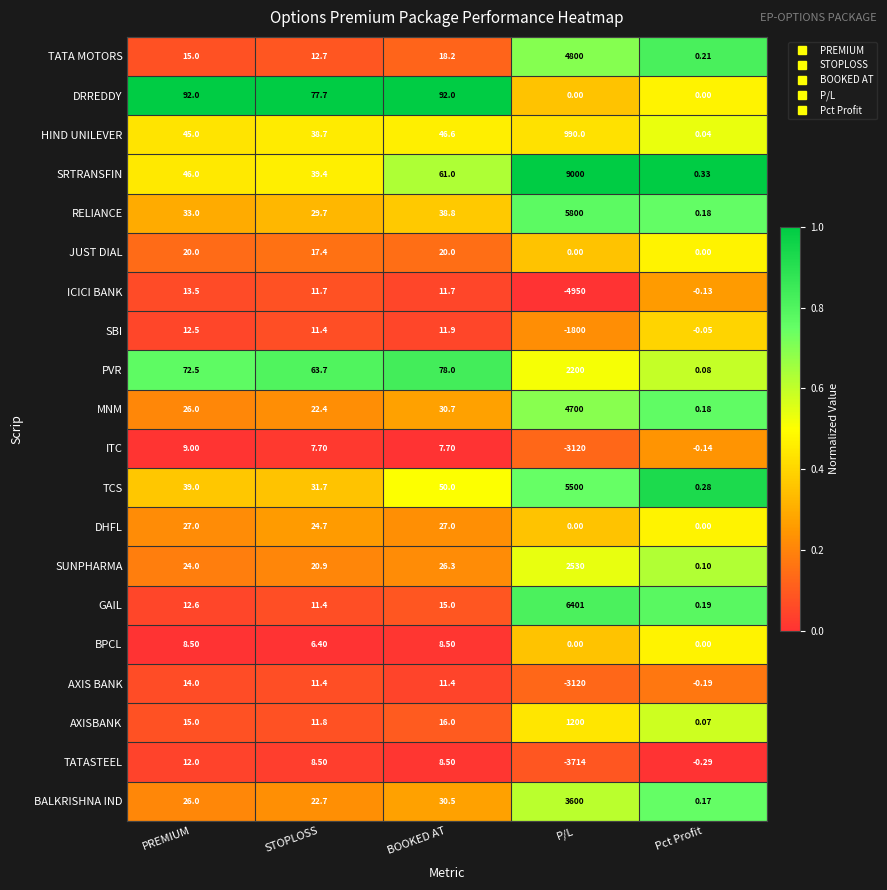

At which label is PVR closest to 1100?

BOOKED AT